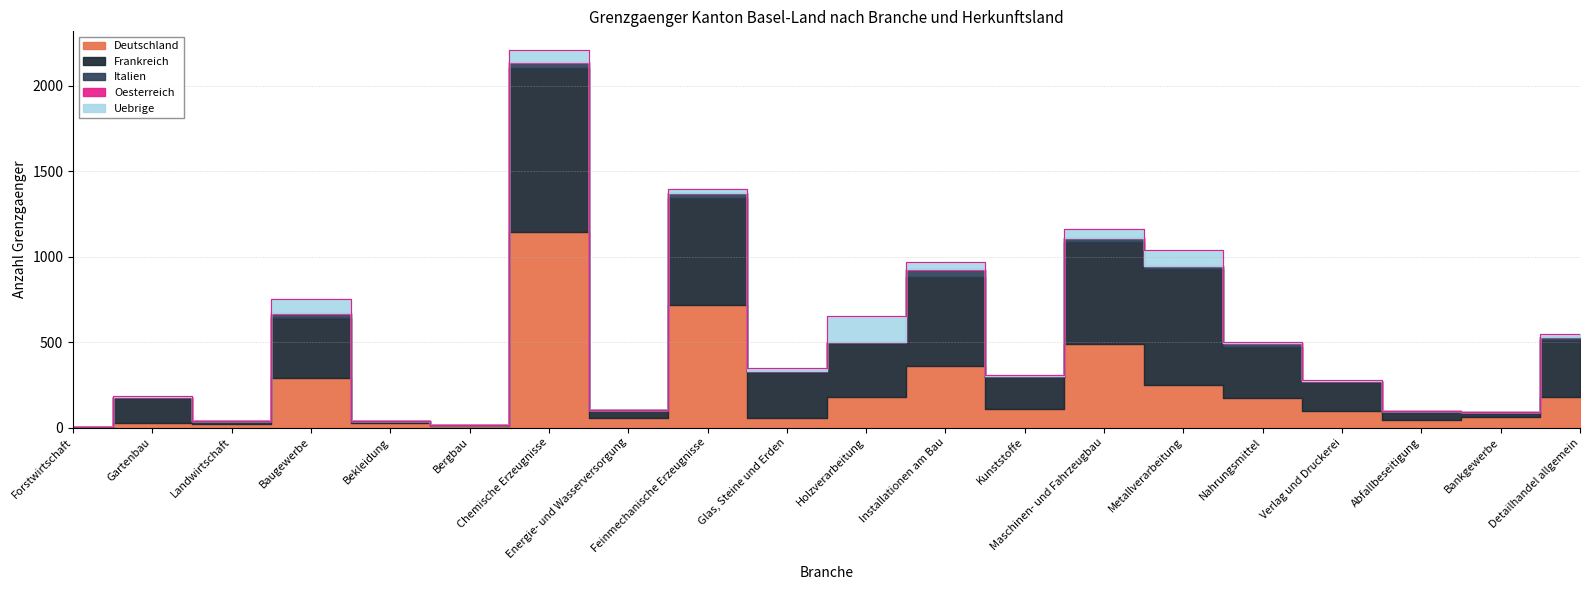

True or false: Italien has a value of 1 at Bankgewerbe.

True